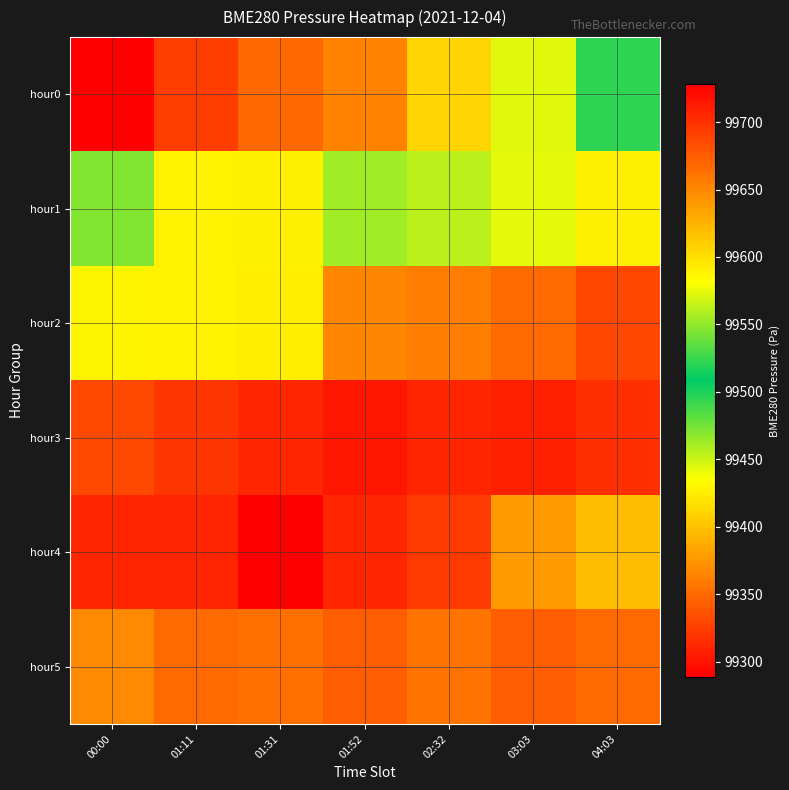

Which series has the largest range (max minus min)?

hour0